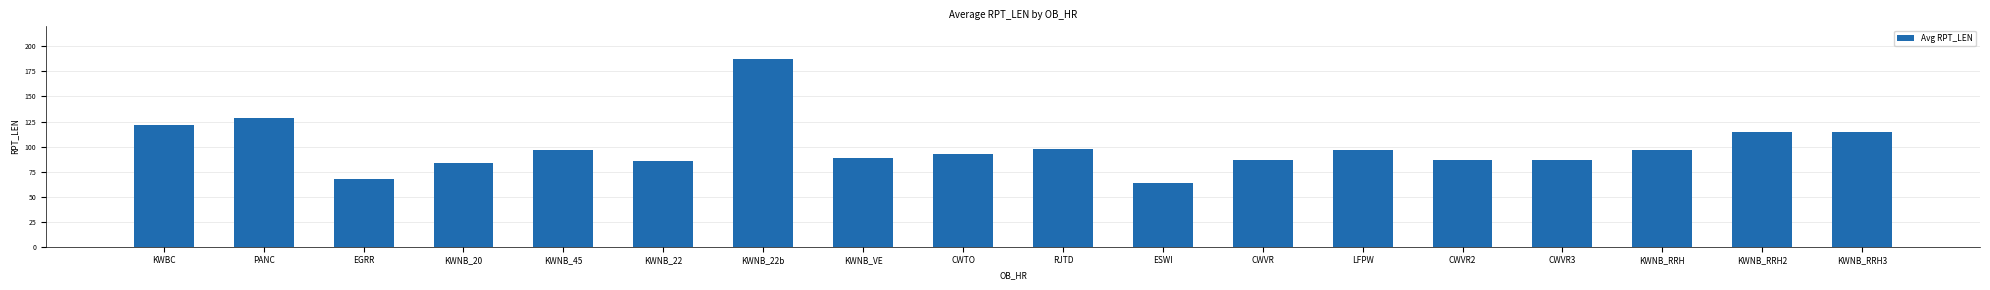

What is the value of the 17th bar from the left?

115.0